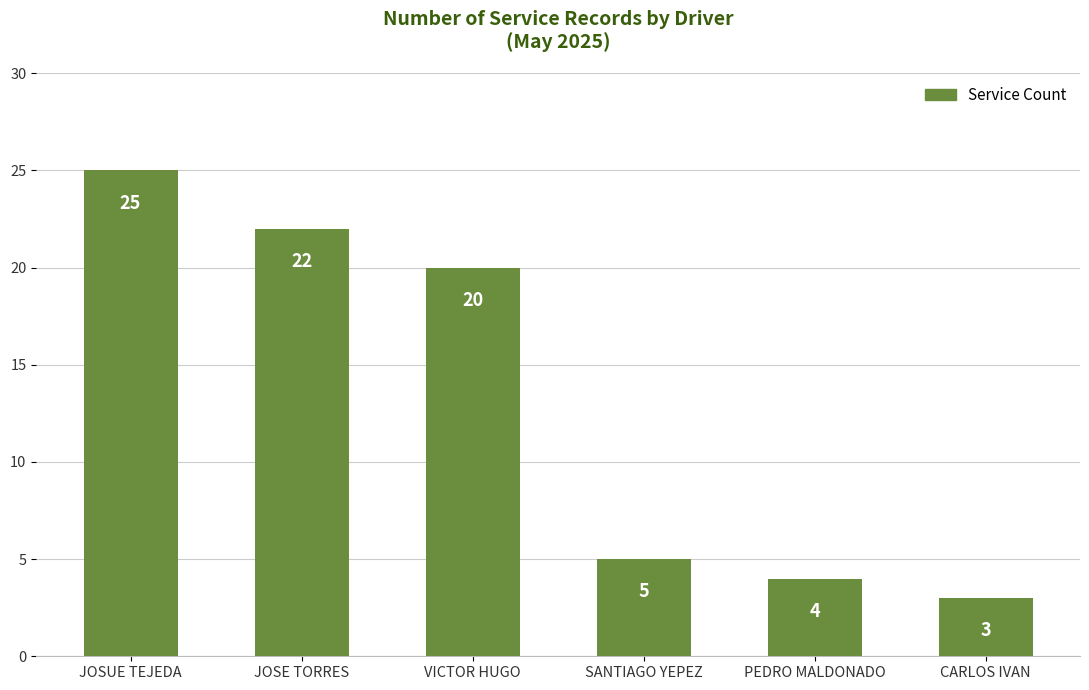

Count the number of data series in this chart.

1